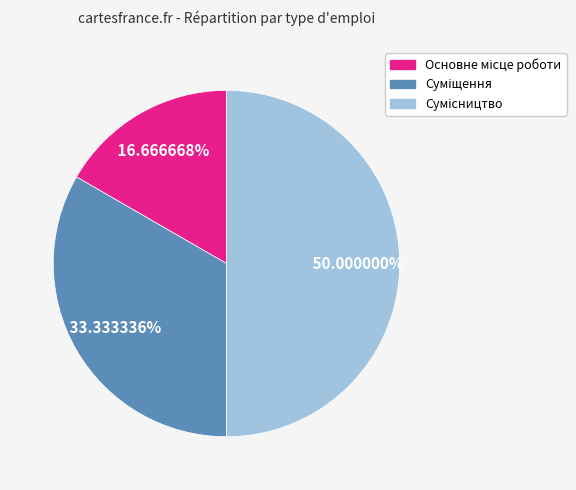

How many slices are in this pie chart?

3